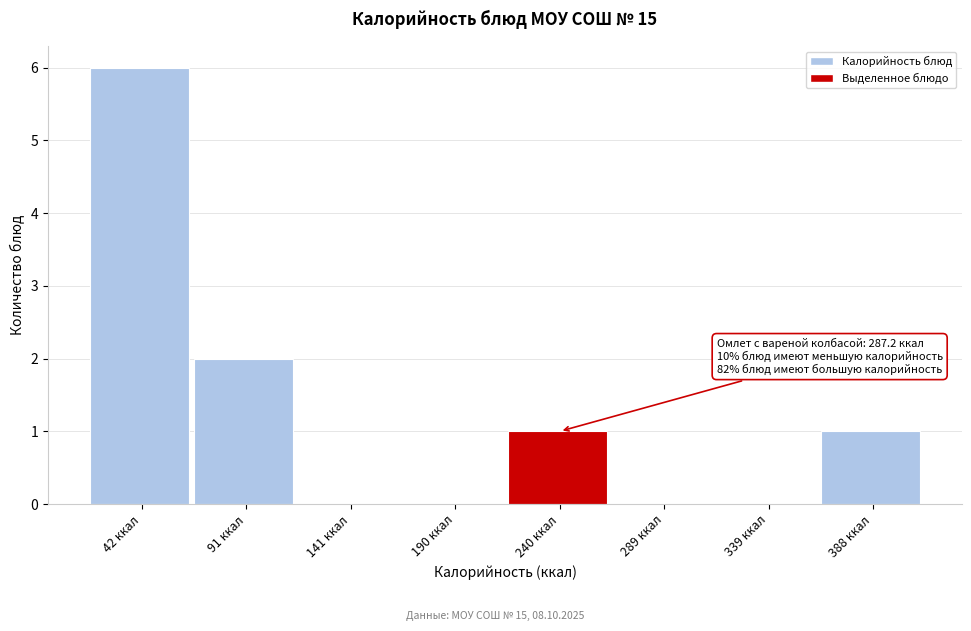

Reading right to left, extract all data points from this chart.

388 ккал=1	339 ккал=0	289 ккал=0	240 ккал=1	190 ккал=0	141 ккал=0	91 ккал=2	42 ккал=6